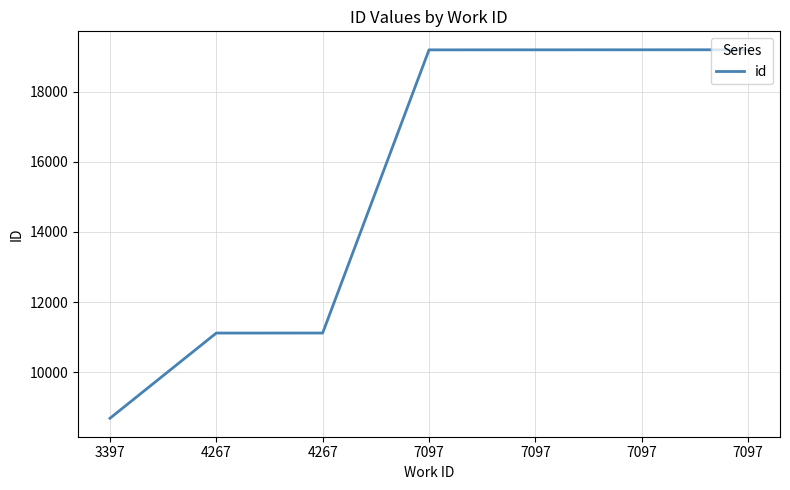

The value at 7097 is 19199. True or false?

True